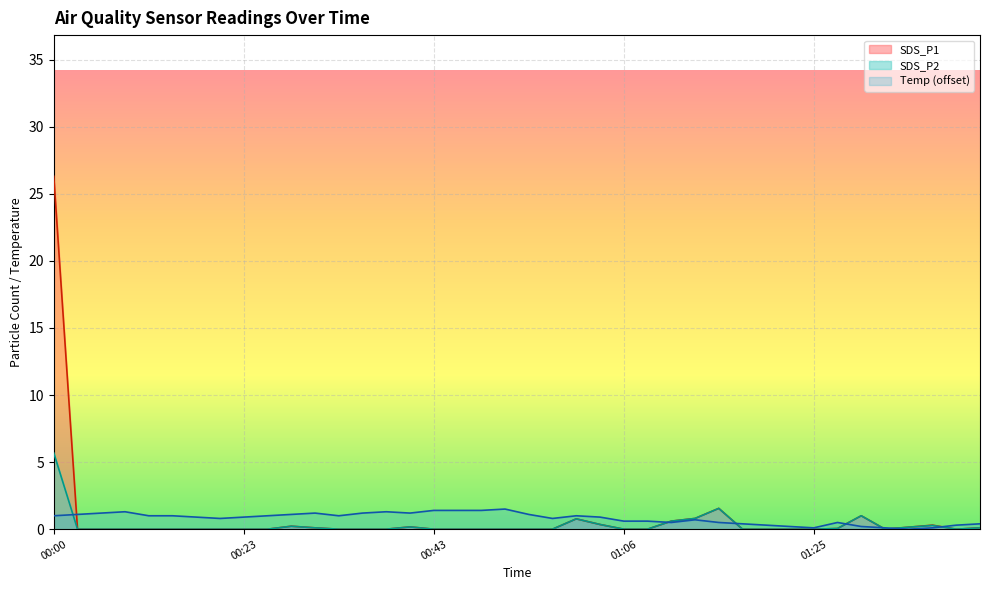

What are all the series names shown in the legend?

SDS_P1, SDS_P2, Temp (offset)